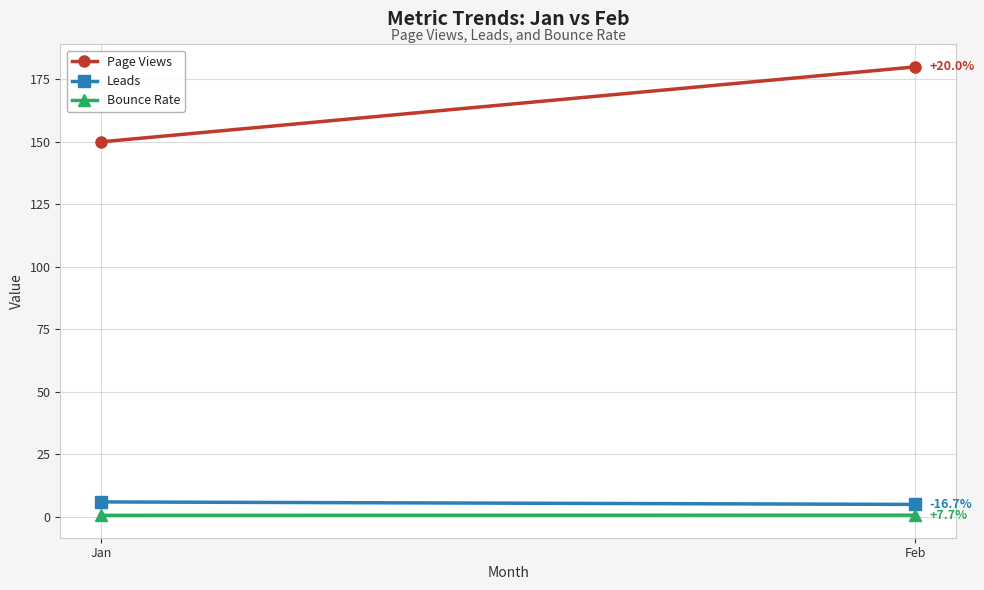

How many data points in Page Views are less than 180?

1